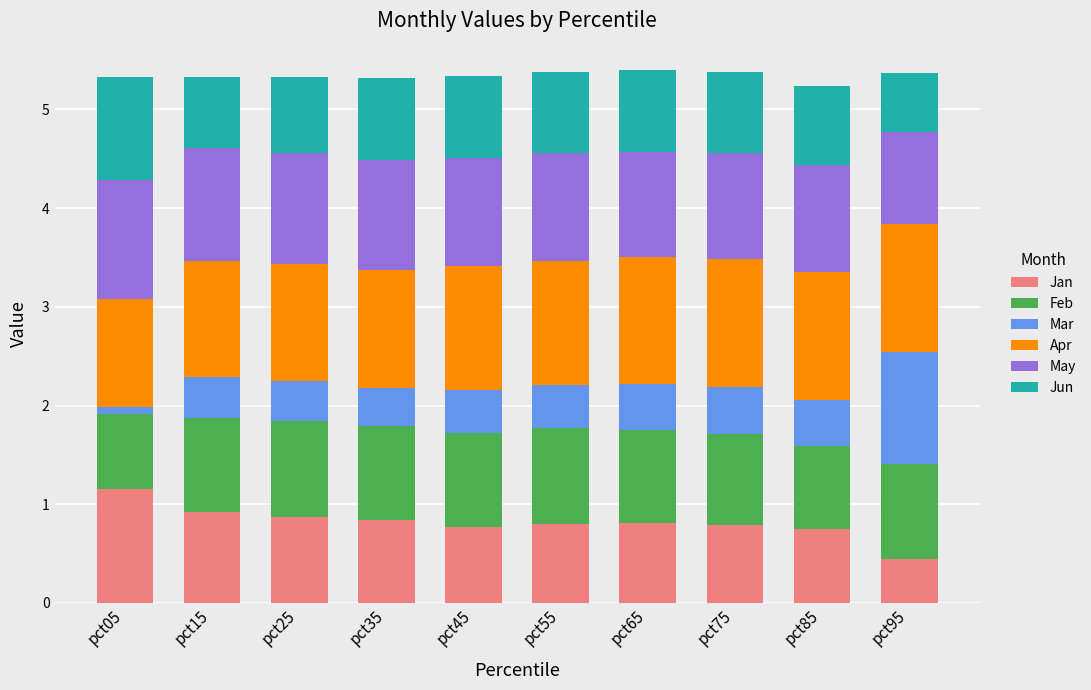

Is it true that Jan equals 0.8 at pct55?

True